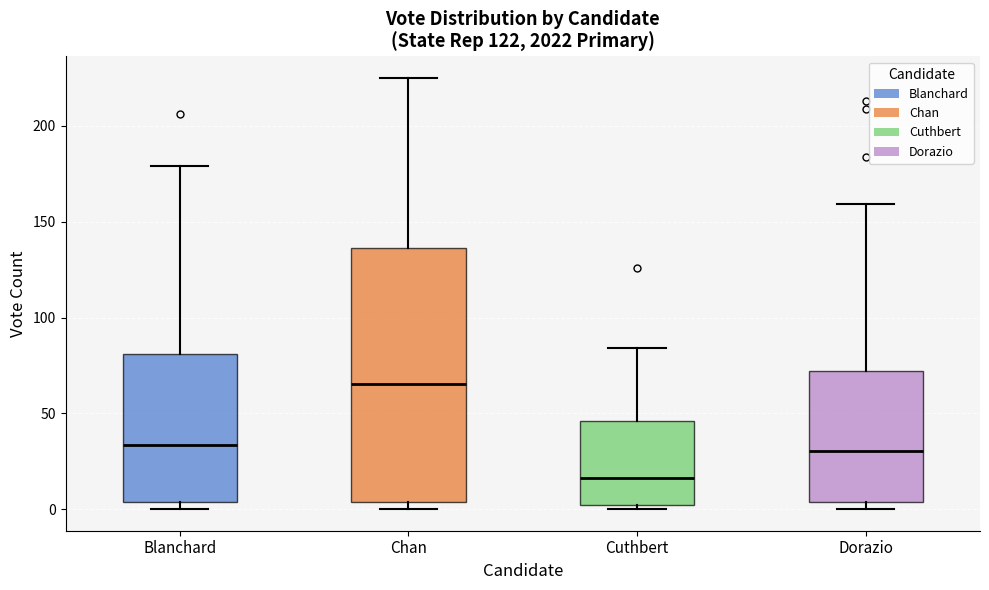

Which box is the tallest, from its lower edge to its upper edge?

Chan